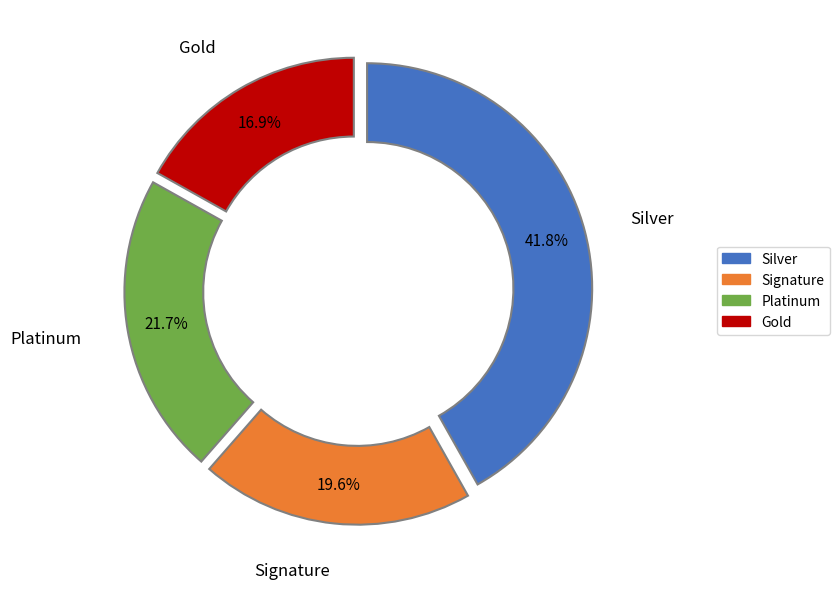

How many slices are in this pie chart?

4